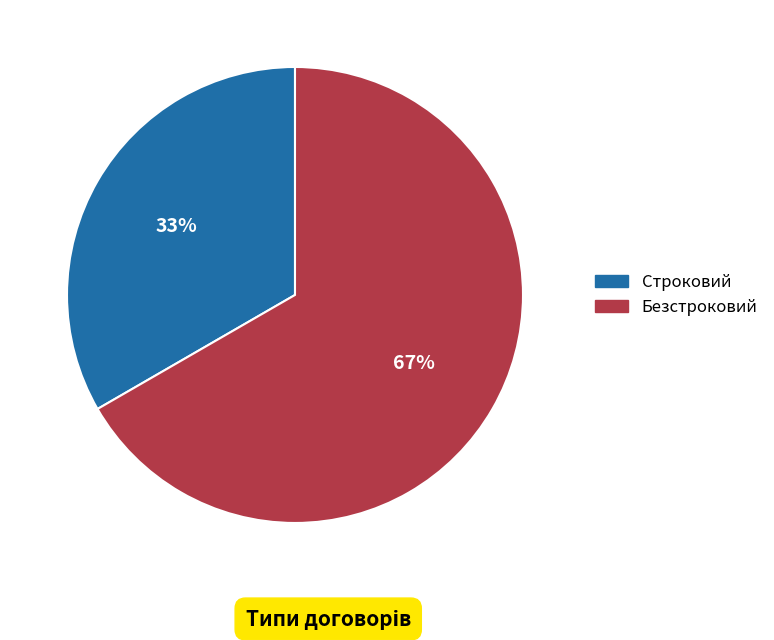

What is the ratio of the value at Строковий to the value at Безстроковий?

0.5